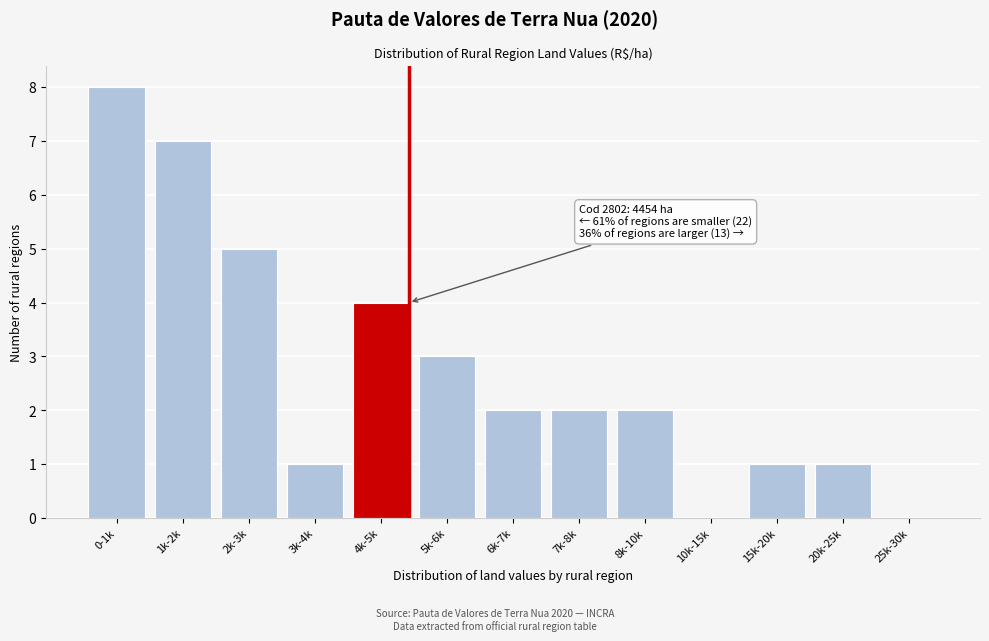

Reading left to right, transcribe all the data shown in this chart.

0-1k=8	1k-2k=7	2k-3k=5	3k-4k=1	4k-5k=4	5k-6k=3	6k-7k=2	7k-8k=2	8k-10k=2	10k-15k=0	15k-20k=1	20k-25k=1	25k-30k=0